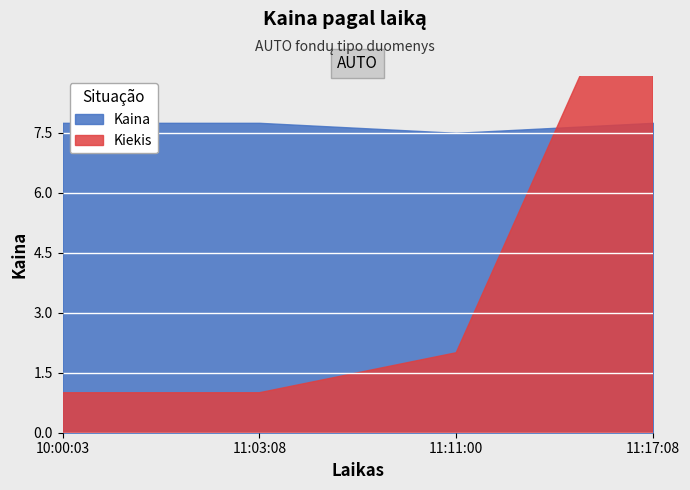

What is the maximum value shown in the chart?

7.8